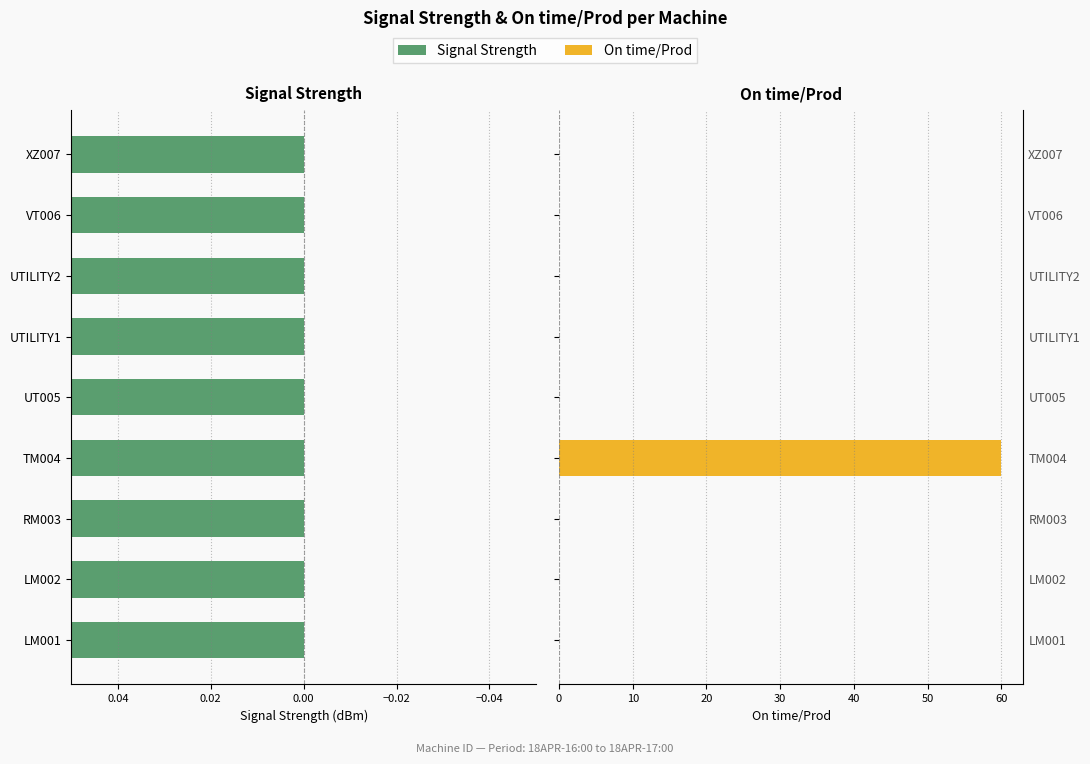

What are all the series names shown in the legend?

Signal Strength, On time/Prod